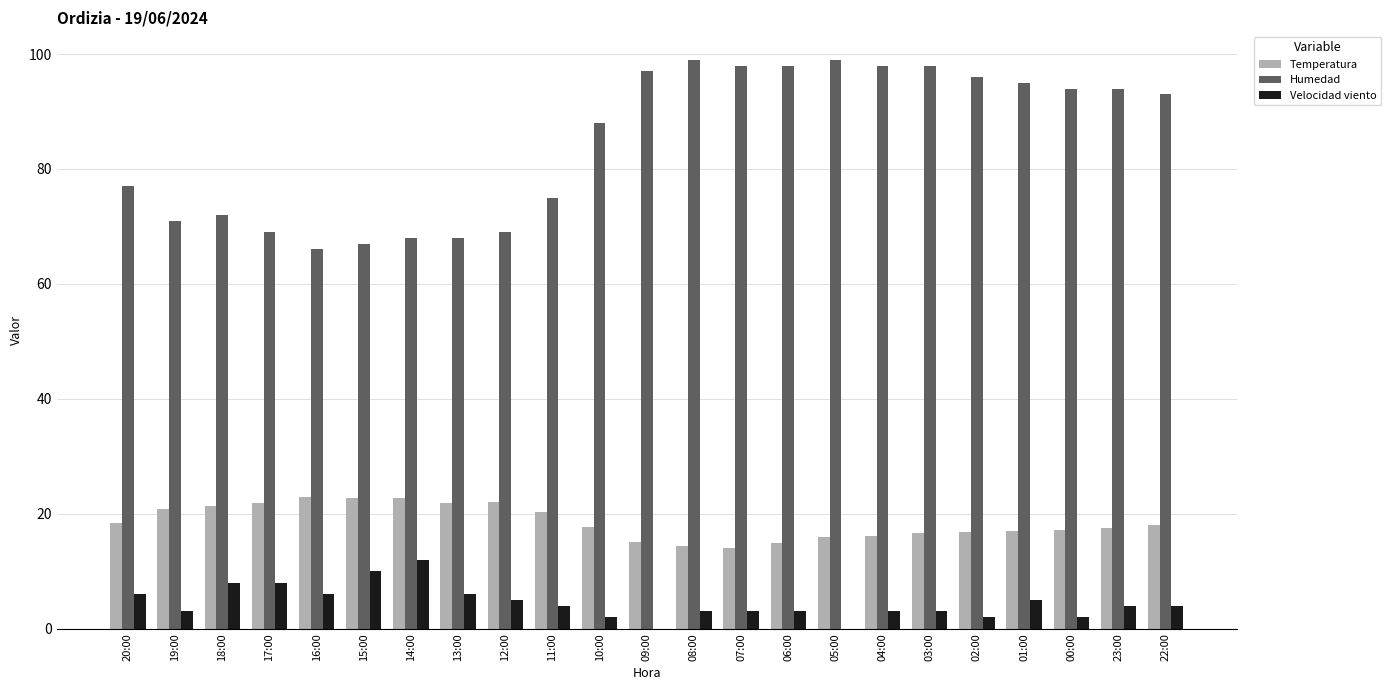

Is the value of Temperatura at 03:00 greater than the value of Velocidad viento at 10:00?

Yes